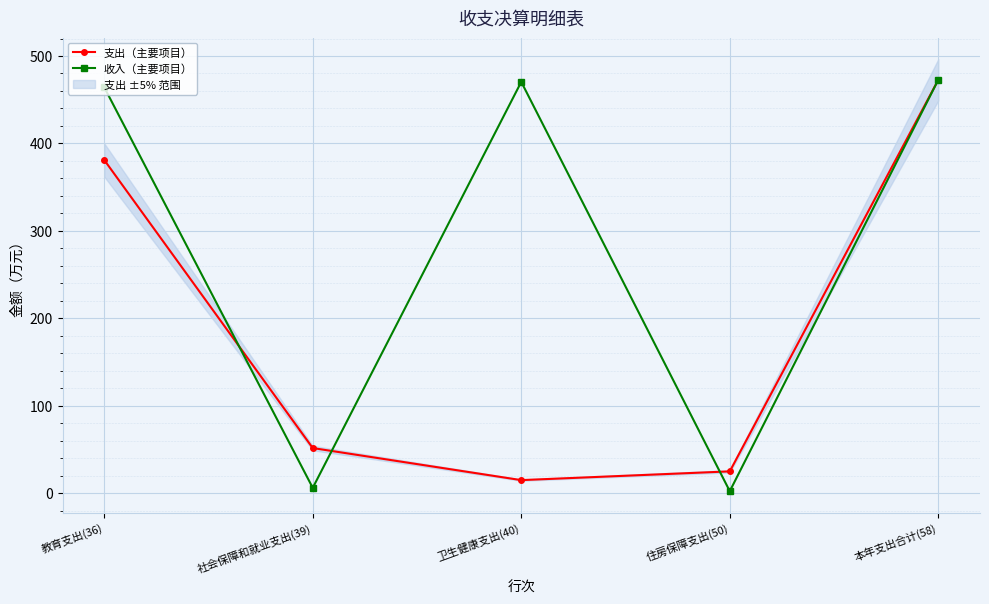

Is the value of 支出（主要项目） at 卫生健康支出(40) greater than the value of 收入（主要项目） at 社会保障和就业支出(39)?

Yes